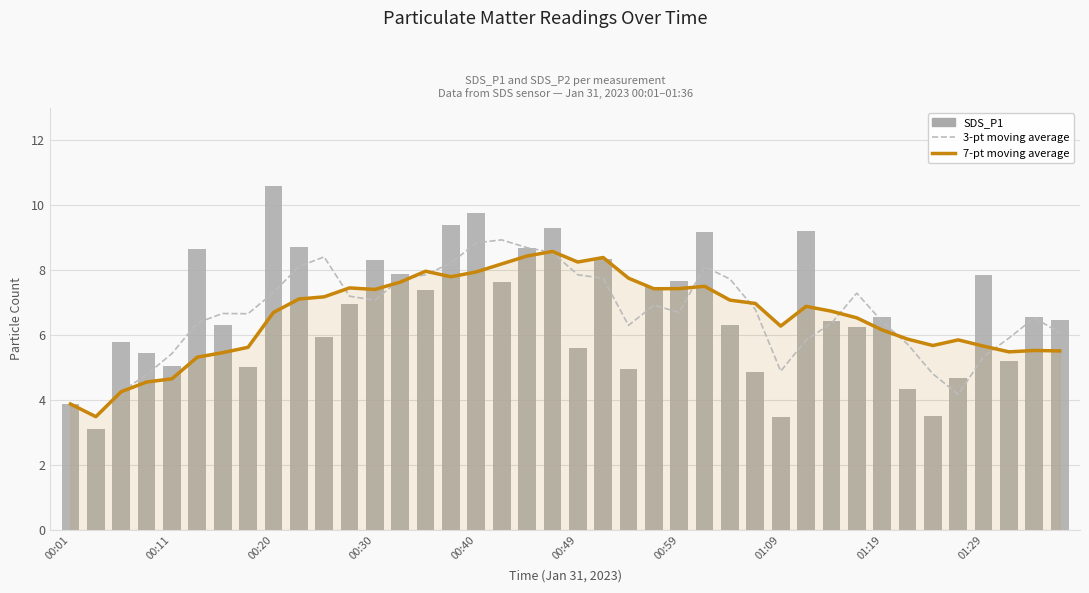

What are all the series names shown in the legend?

3-pt moving average, 7-pt moving average, SDS_P1